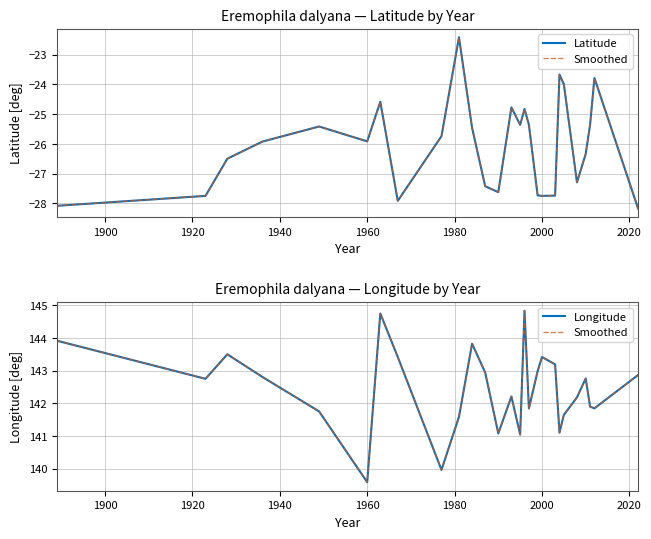

How many interior local valleys does the Latitude series have?

6